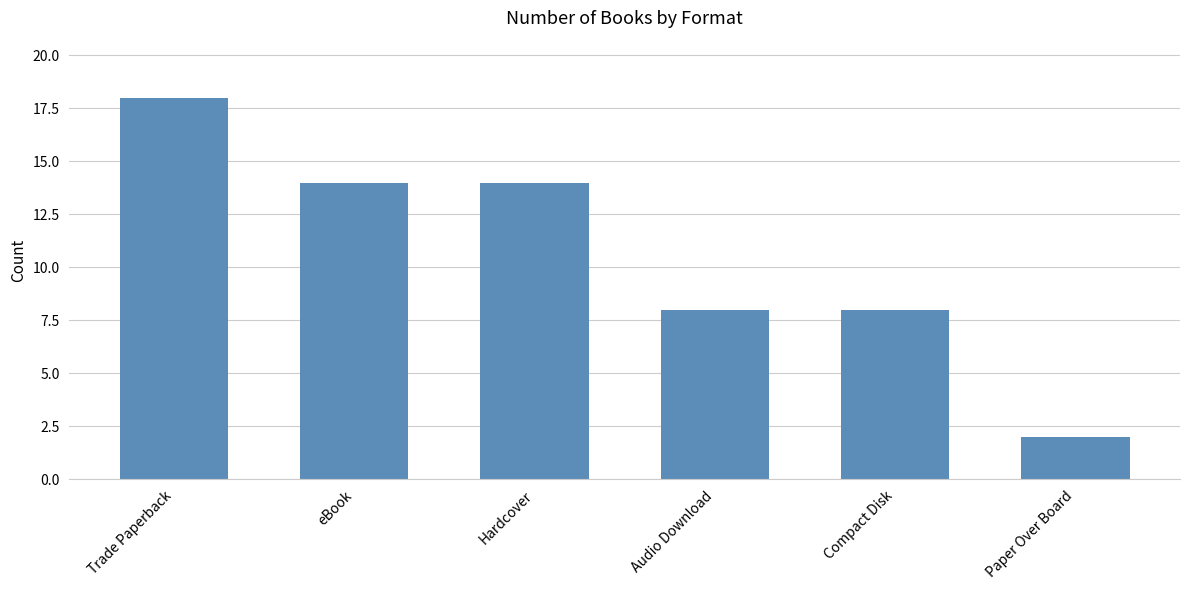

Reading left to right, list all the values displayed in this chart.

18	14	14	8	8	2